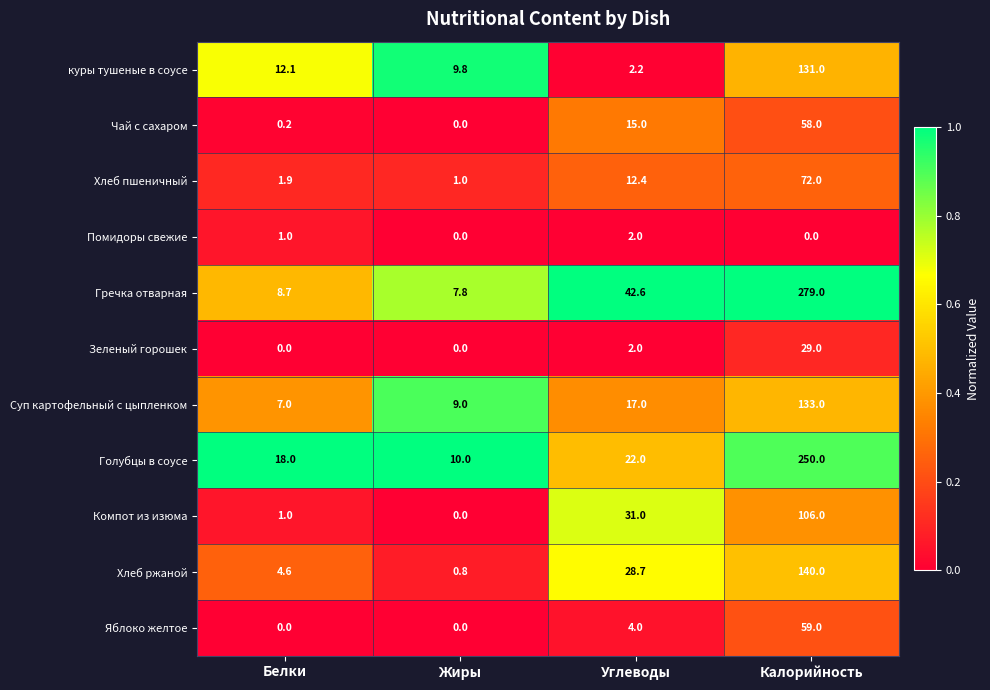

At which category is the sum across all series the highest?

Калорийность